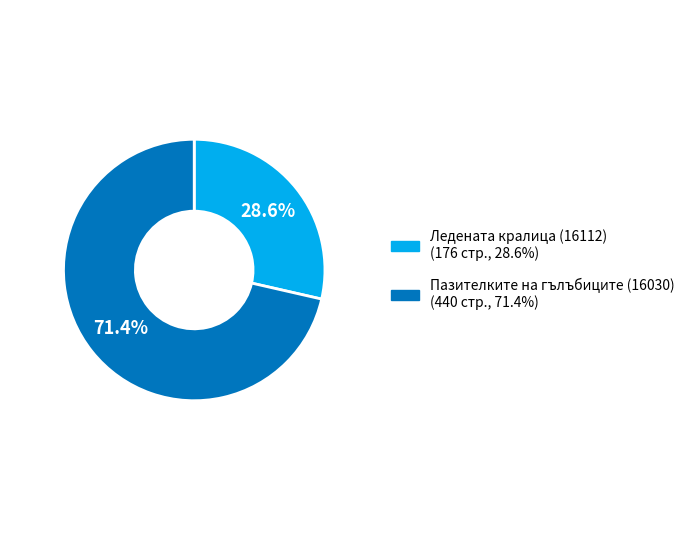

What is the largest slice in the pie chart?

Пазителките на гълъбиците (16030)